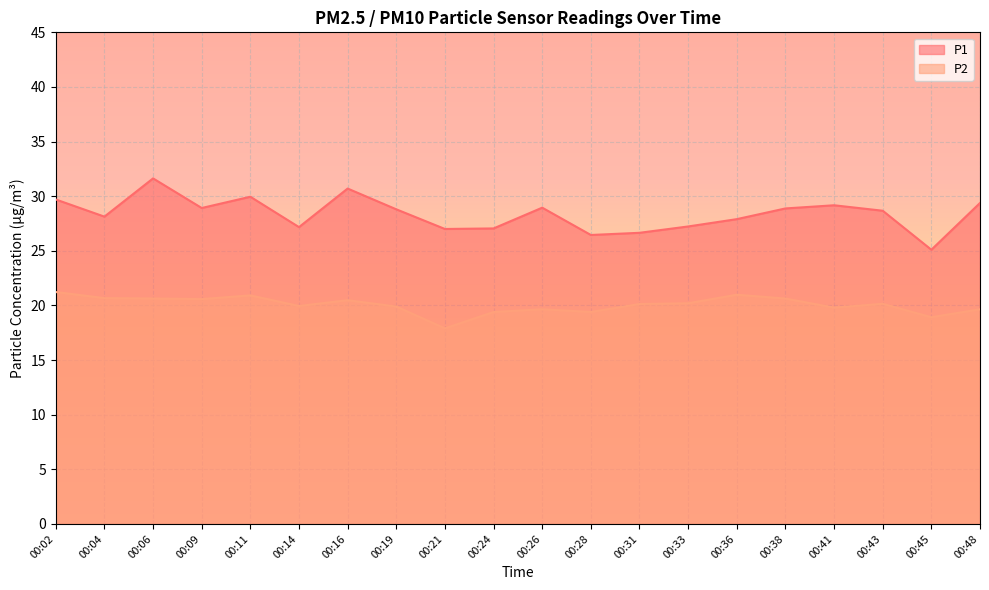

Reading right to left, what are all the values shown in this chart?

P1: 29.4	25.1	28.7	29.2	28.9	27.9	27.2	26.6	26.4	28.9	27.1	27.0	28.8	30.7	27.2	29.9	28.9	31.6	28.1	29.7
P2: 19.6	18.9	20.1	19.8	20.6	21.0	20.2	20.1	19.4	19.6	19.4	17.9	19.9	20.5	19.9	20.9	20.6	20.6	20.7	21.2